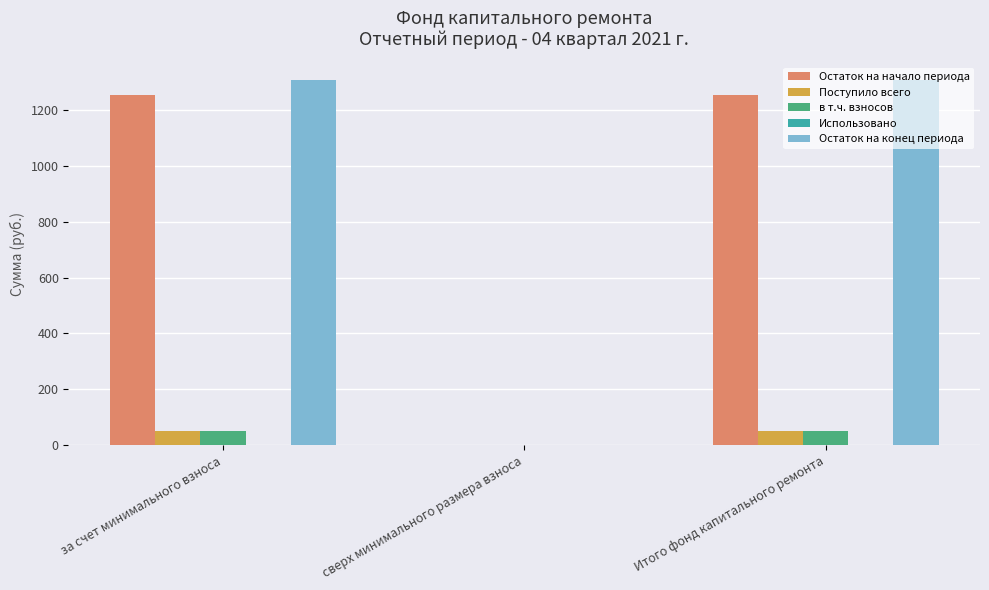

What is the sum of the Поступило всего values at за счет минимального взноса and сверх минимального размера взноса?

52.1